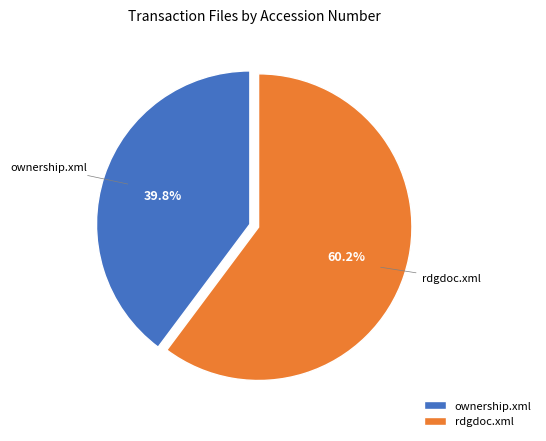

Combined, what portion of the pie is ownership.xml and rdgdoc.xml?

100.0%